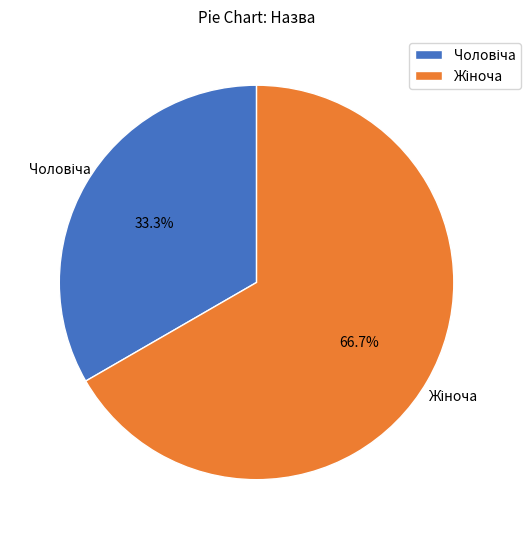

Is there any slice that represents more than half of the pie?

Yes